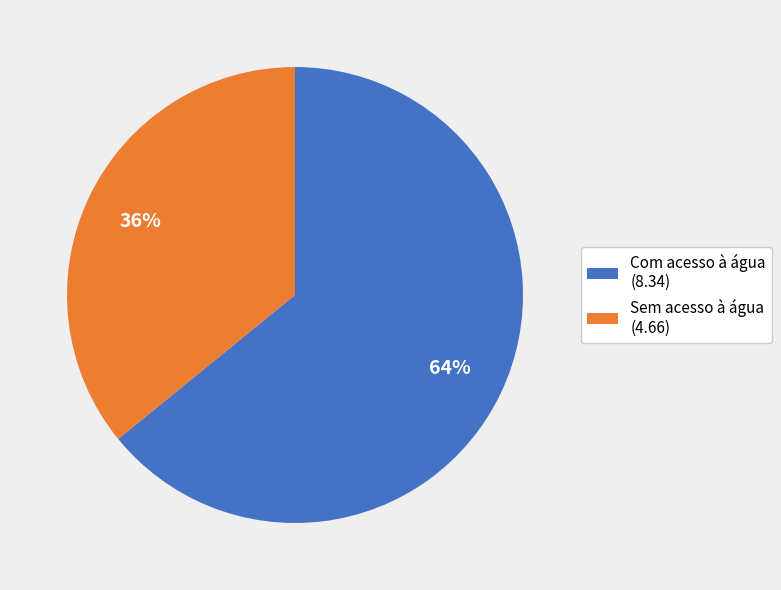

True or false: Sem acesso à água (4.66) accounts for 46% of the total.

False